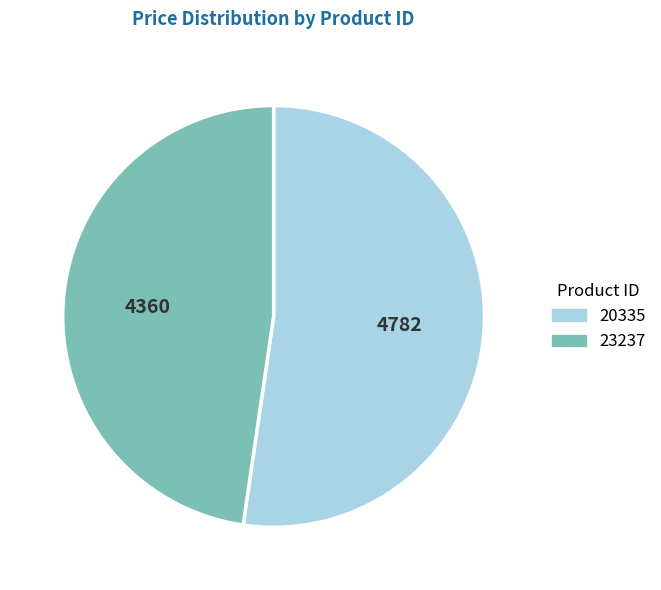

Is there any slice that represents more than half of the pie?

Yes